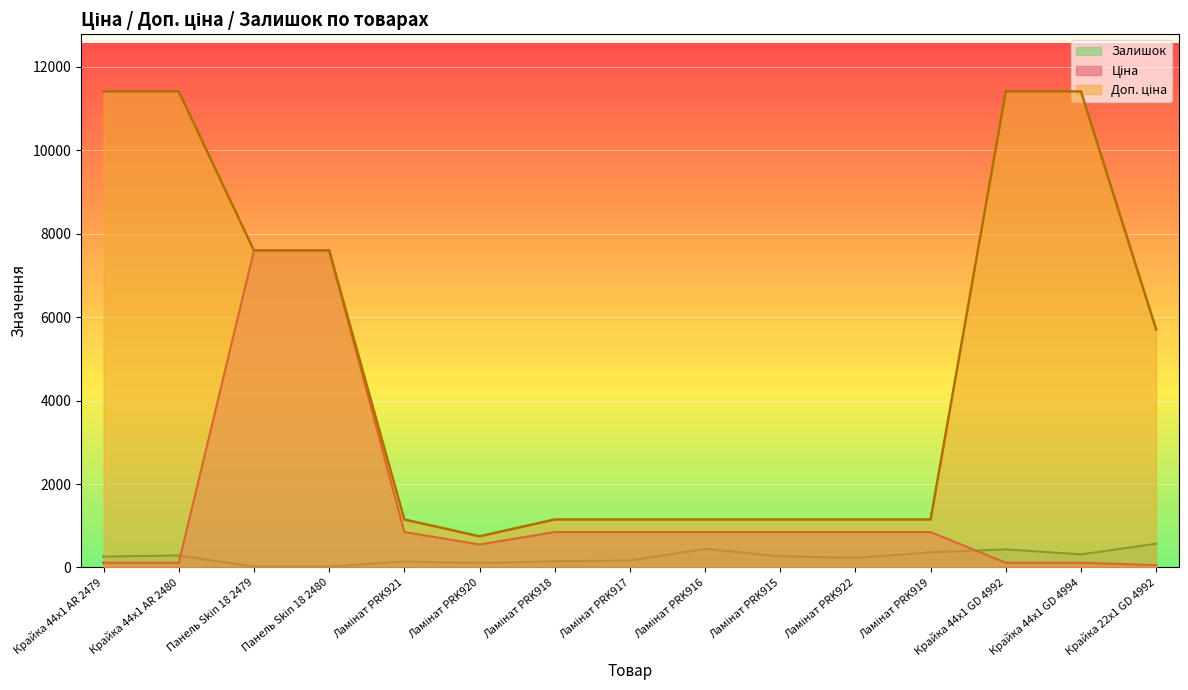

What is the label of the 11th point from the left?

Ламінат PRK922